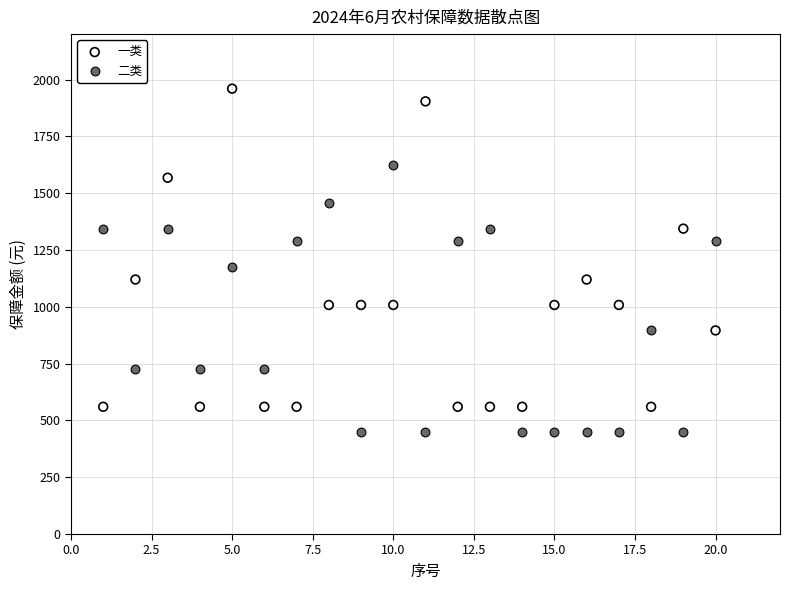

What is the X range (max minus min) for the scatter plot?

19